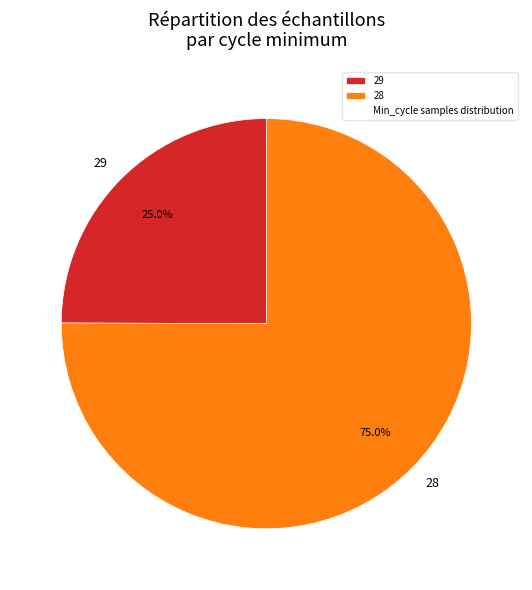

Is the sum of 28 and 29 greater than half?

Yes